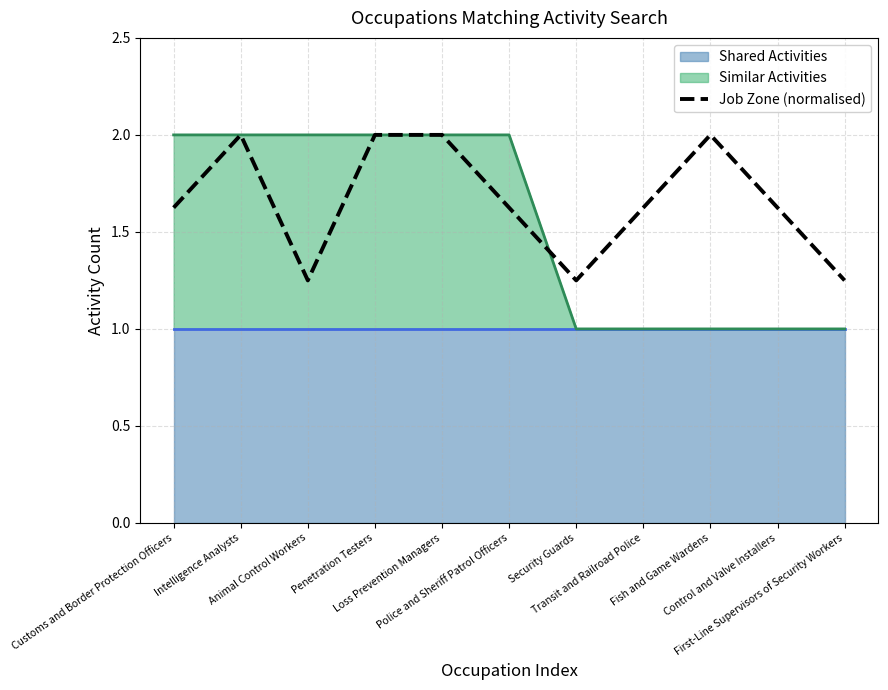

True or false: the data has more than 1 interior local peaks.

True